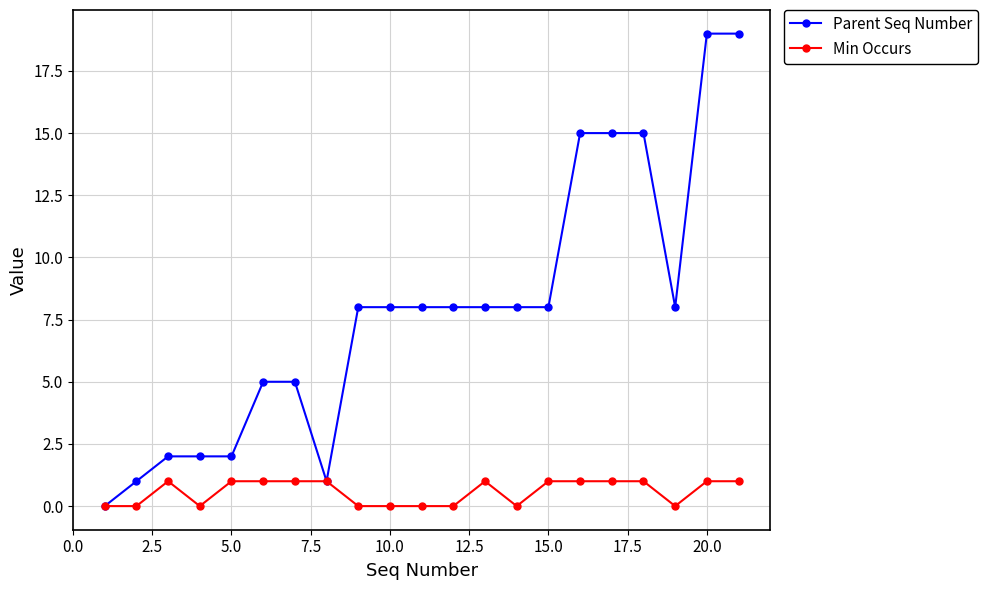

What is the value of the Parent Seq Number point at the 12th from the left?

8